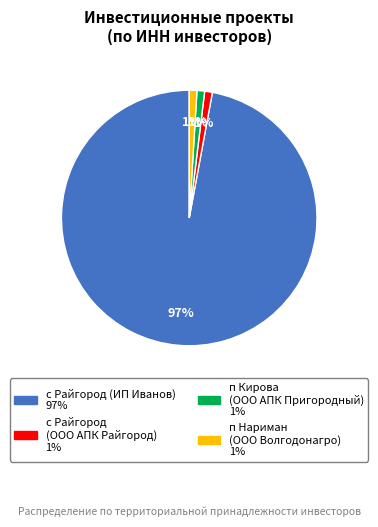

How many slices are in this pie chart?

4